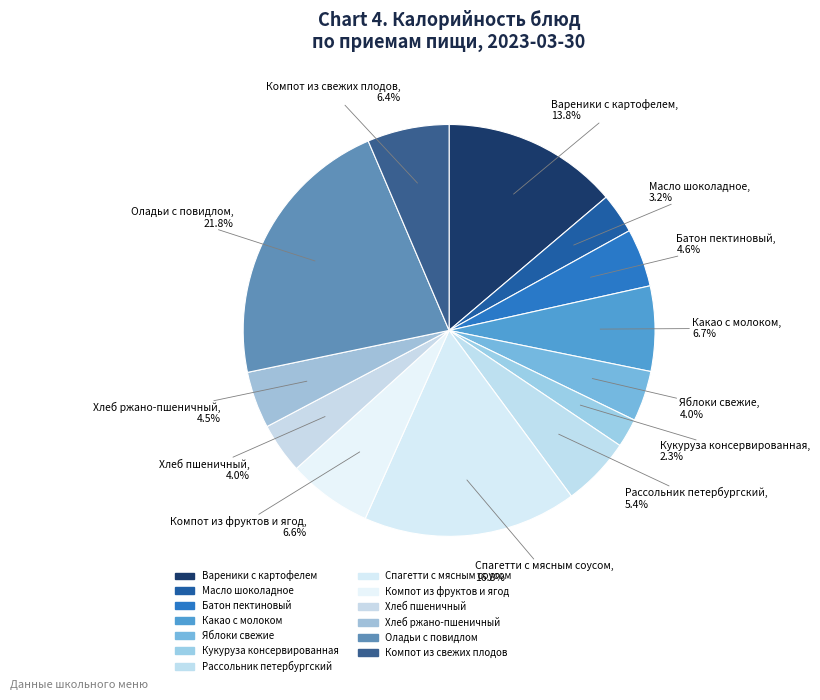

Is it true that Компот из фруктов и ягод is 7% of the pie?

True